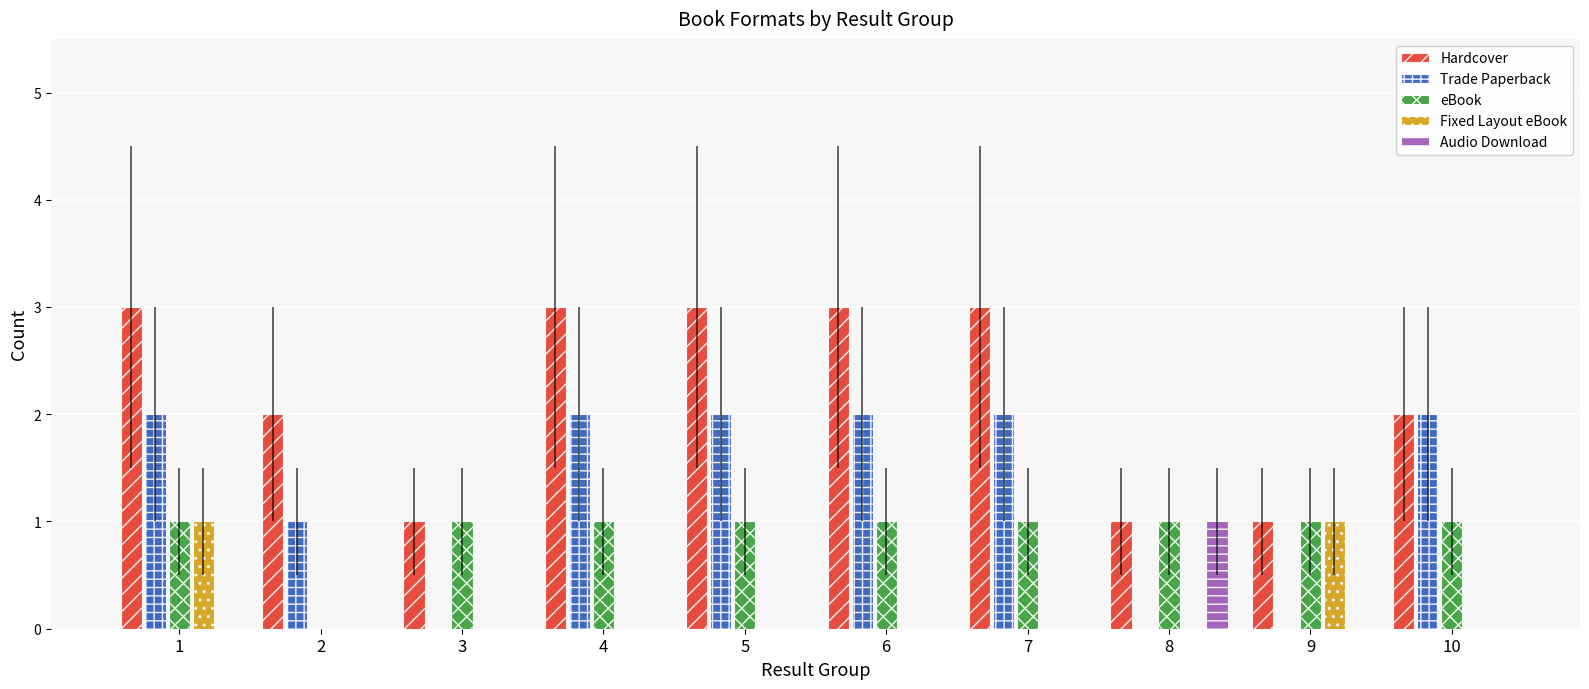

Which series has the largest total across all categories?

Hardcover